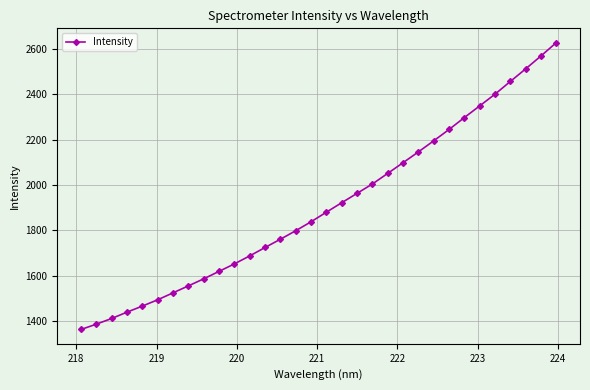

What is the sum of all values?

61023.9